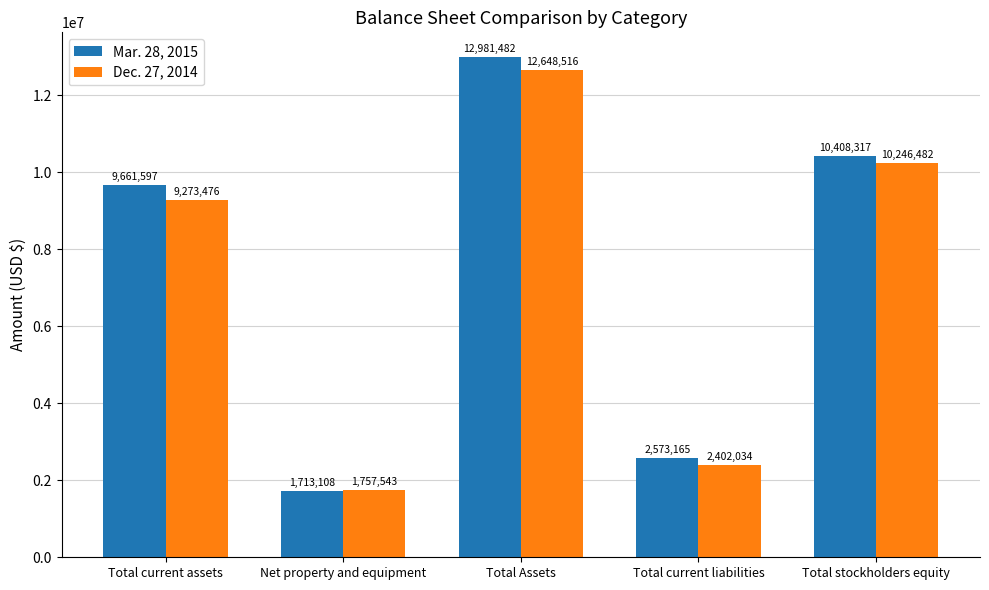

Is it true that Dec. 27, 2014 equals 10246482 at Total stockholders equity?

True